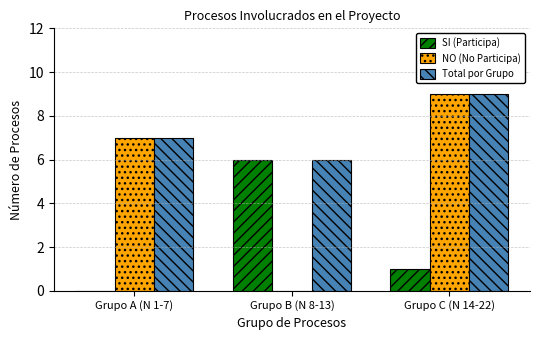

Is it true that Total por Grupo equals 6 at Grupo B (N 8-13)?

True